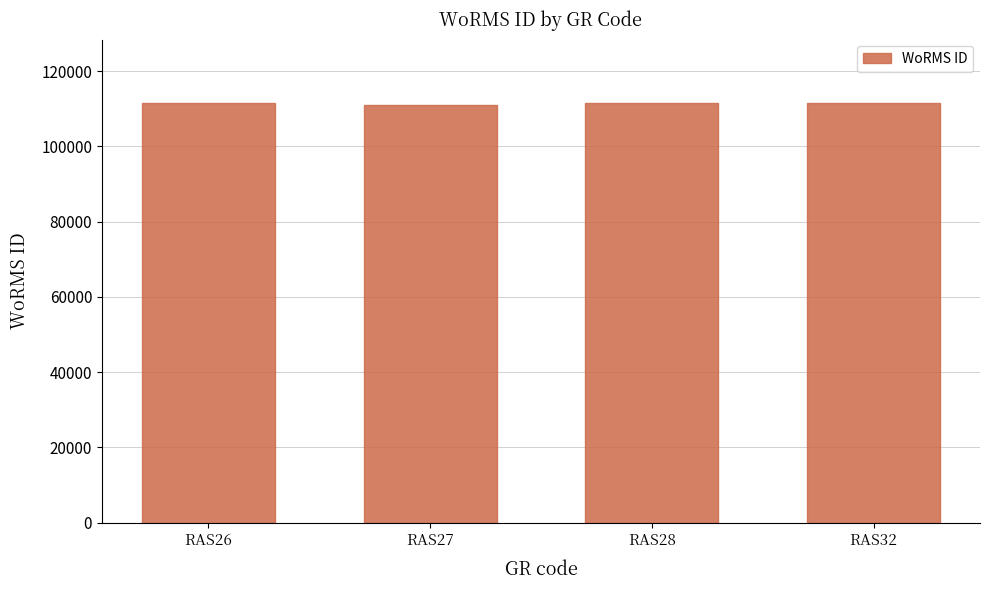

The value at RAS28 is 193437. True or false?

False